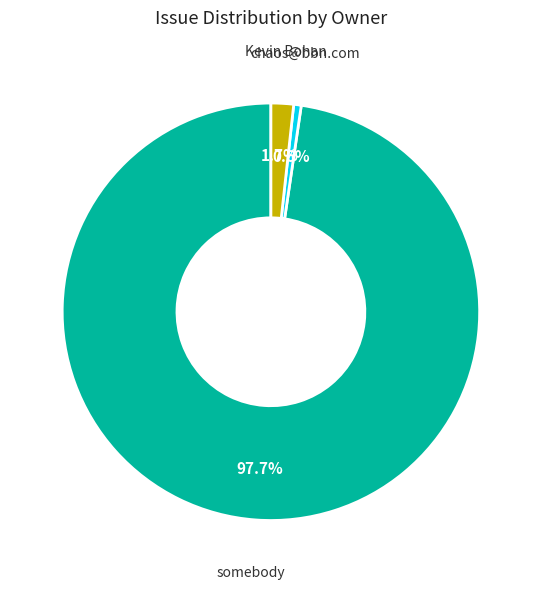

Count the number of slices in the pie.

3